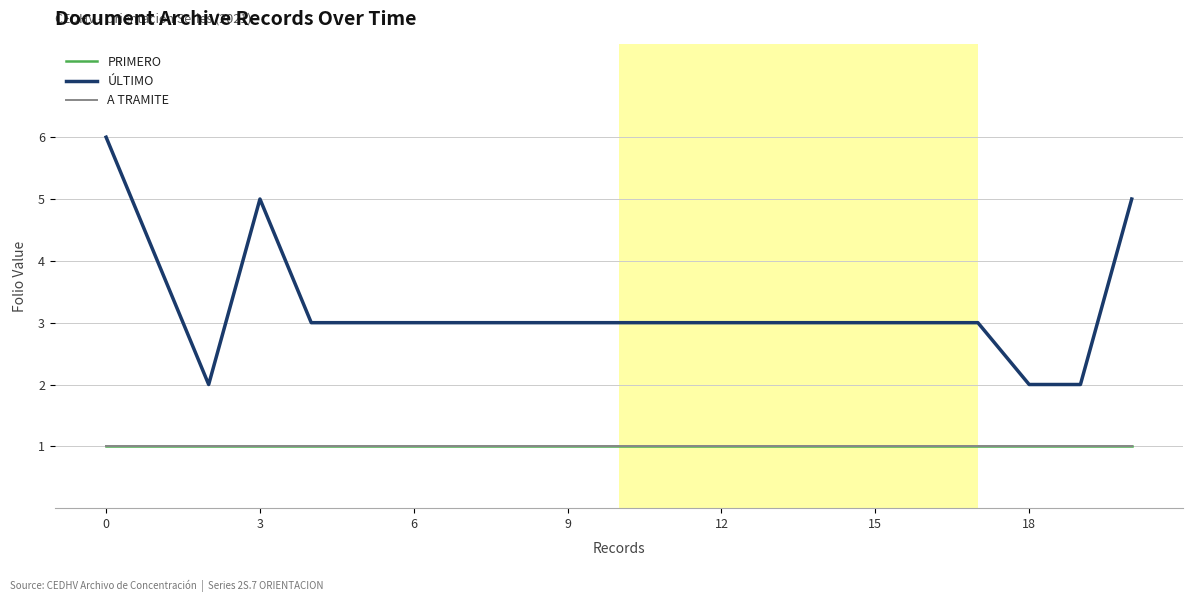

In ÚLTIMO, how many points are lower than both neighbors (excluding endpoints)?

1